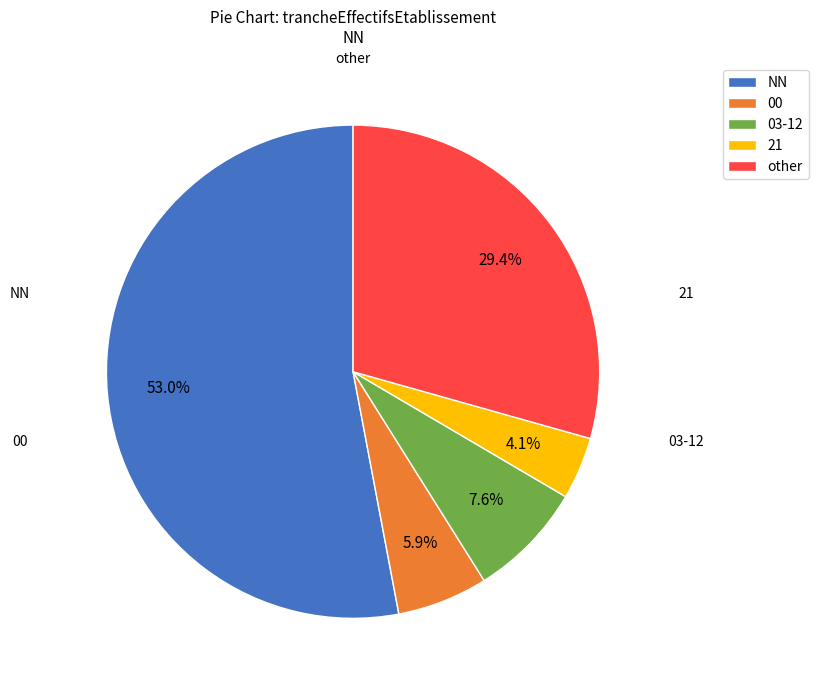

How many slices are in this pie chart?

5